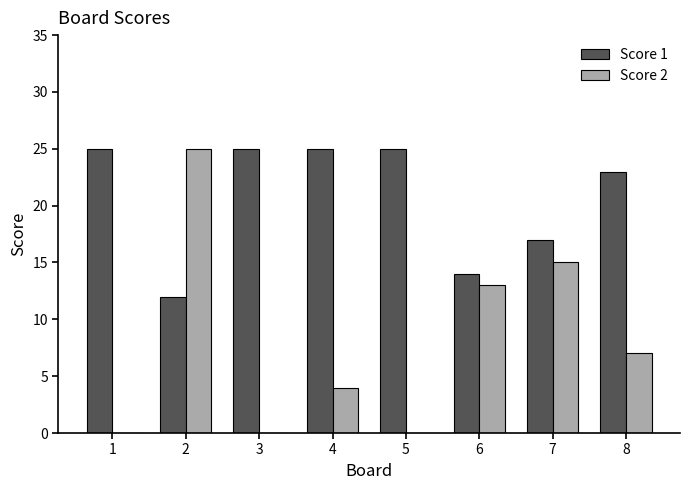

At which category is the sum across all series the highest?

2